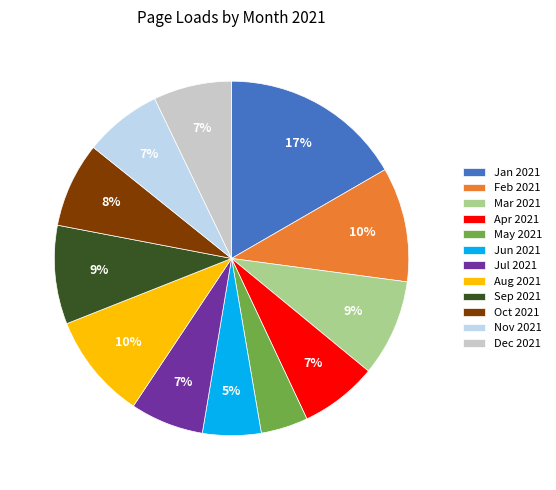

Does Oct 2021 account for over 50% of the chart?

No